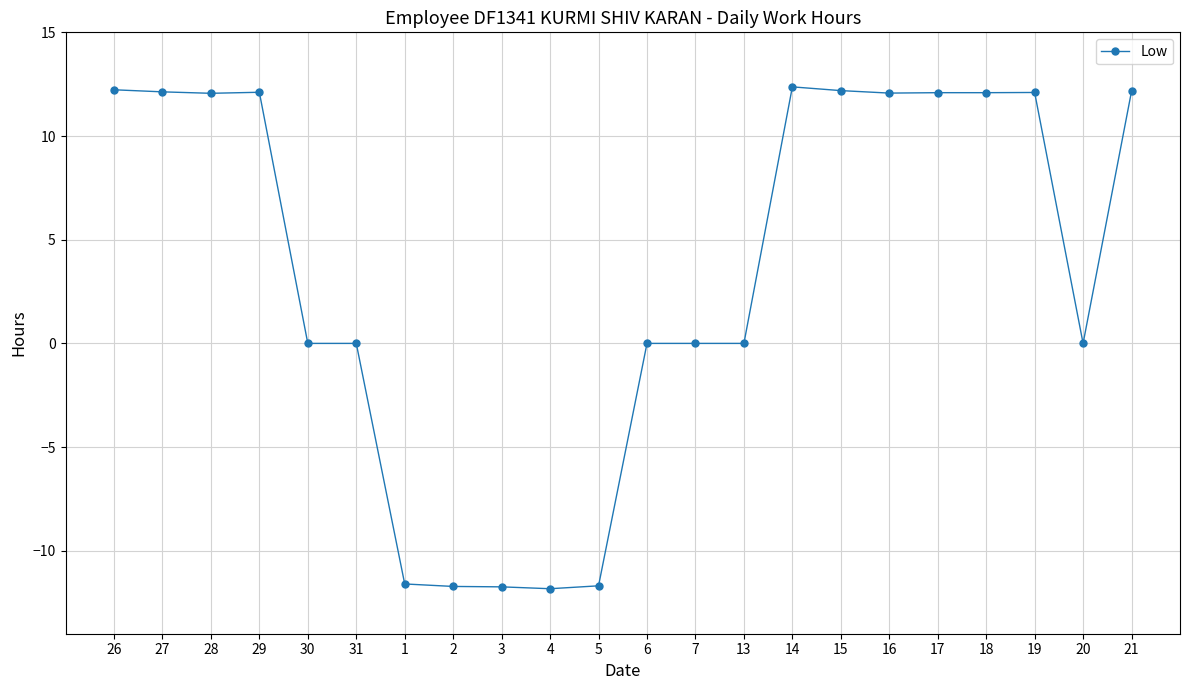

What is the difference between the values at 14 and 6?

12.4